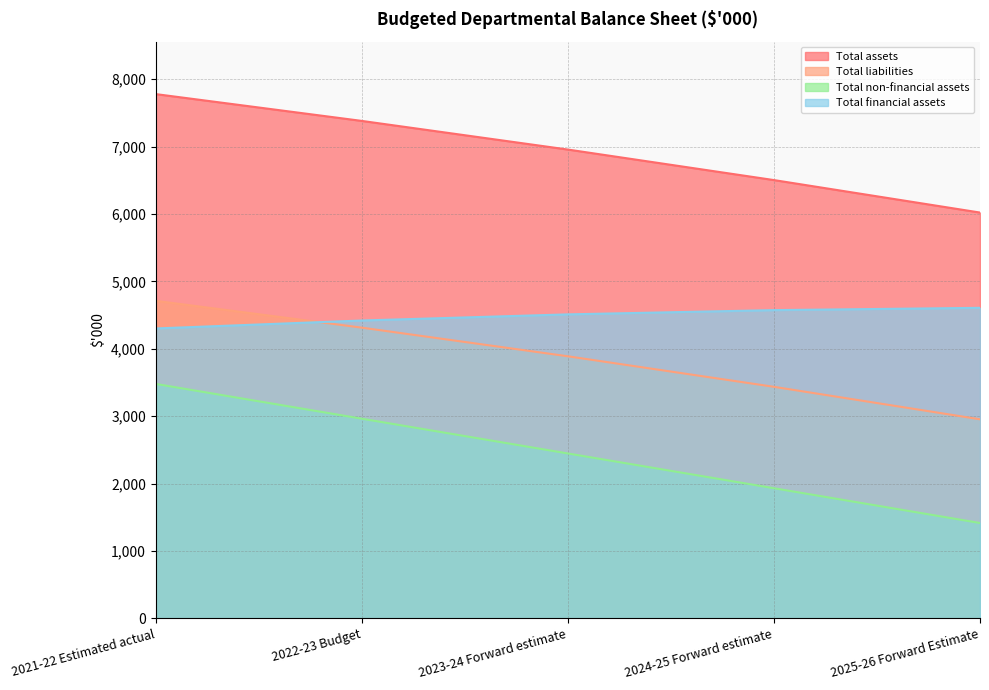

At how many categories does at least one series exceed 6861?

3